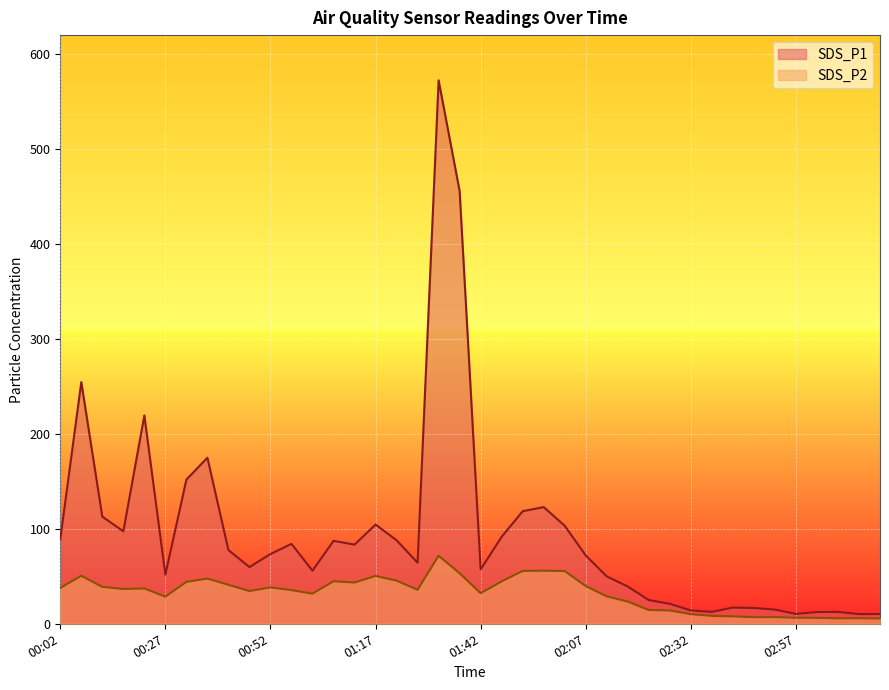

Where is the first local minimum for SDS_P1?

00:17